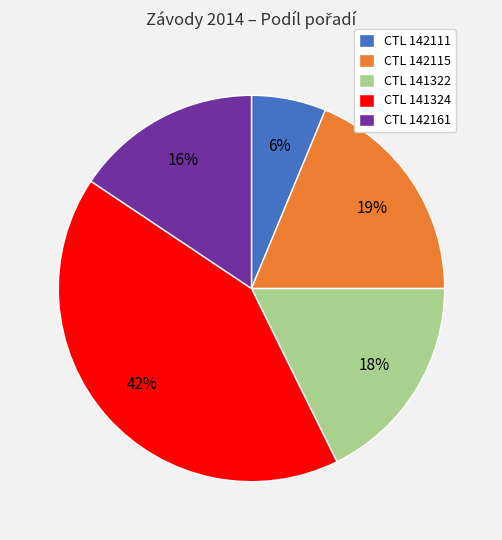

How many segments does this pie chart have?

5